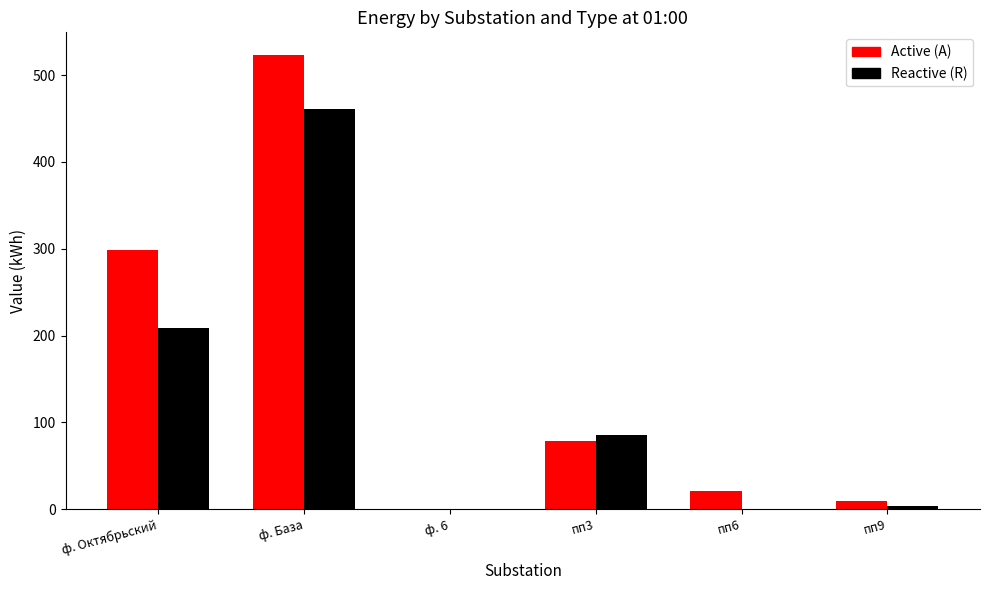

Reading right to left, list all the values displayed in this chart.

Active (A): 10.1	21.6	78.1	0.0	523.1	298.1
Reactive (R): 4.3	0.0	85.0	0.0	460.4	209.3